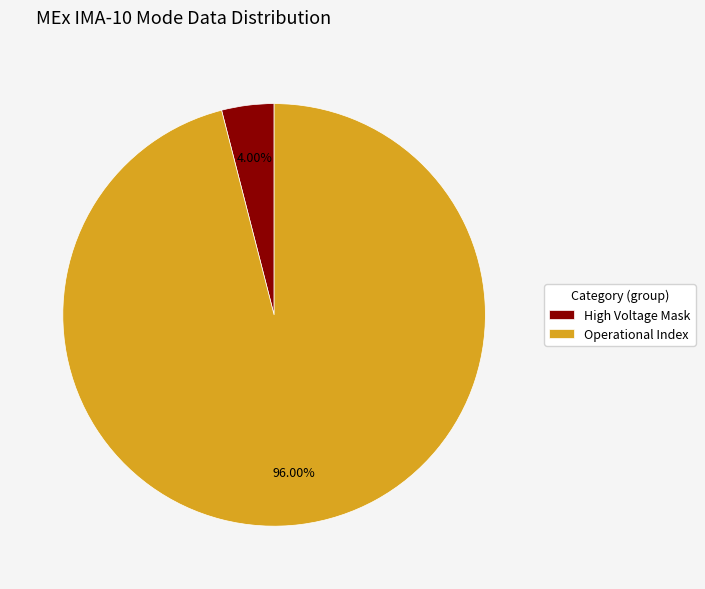

To the nearest percent, what is the difference between the largest and smallest slice percentages?

92%